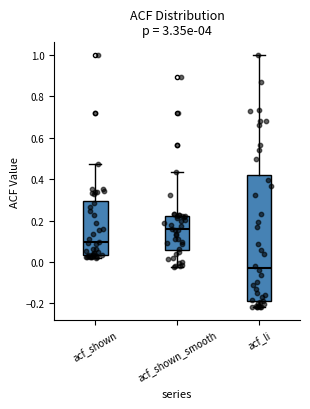

Which box has the highest median line?

acf_shown_smooth